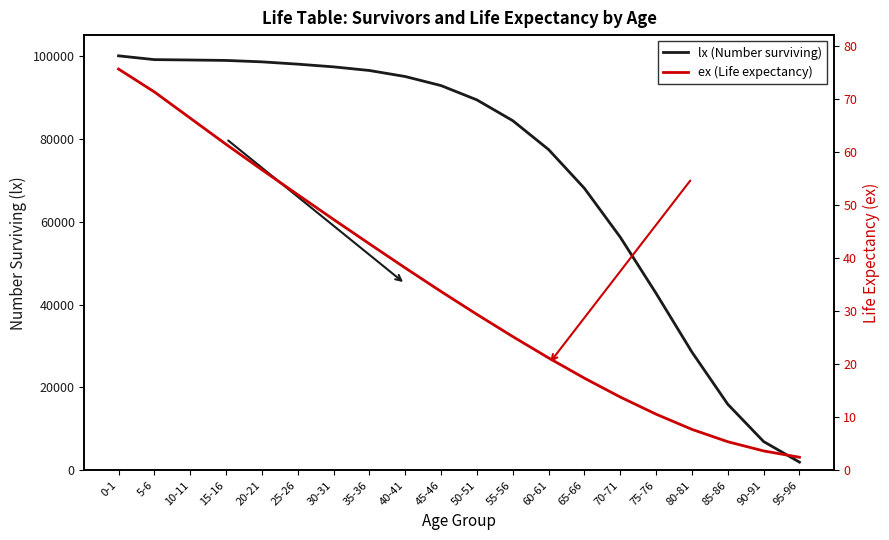

Which series has the largest total across all categories?

lx (Number surviving)